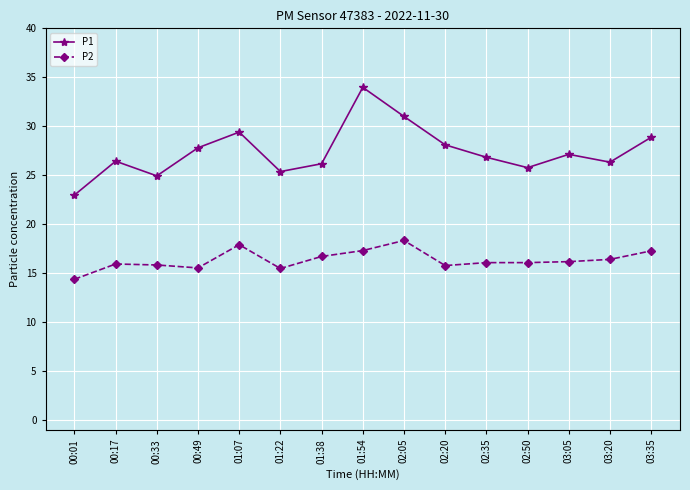

What is the difference between the P1 values at 00:33 and 00:49?

2.9